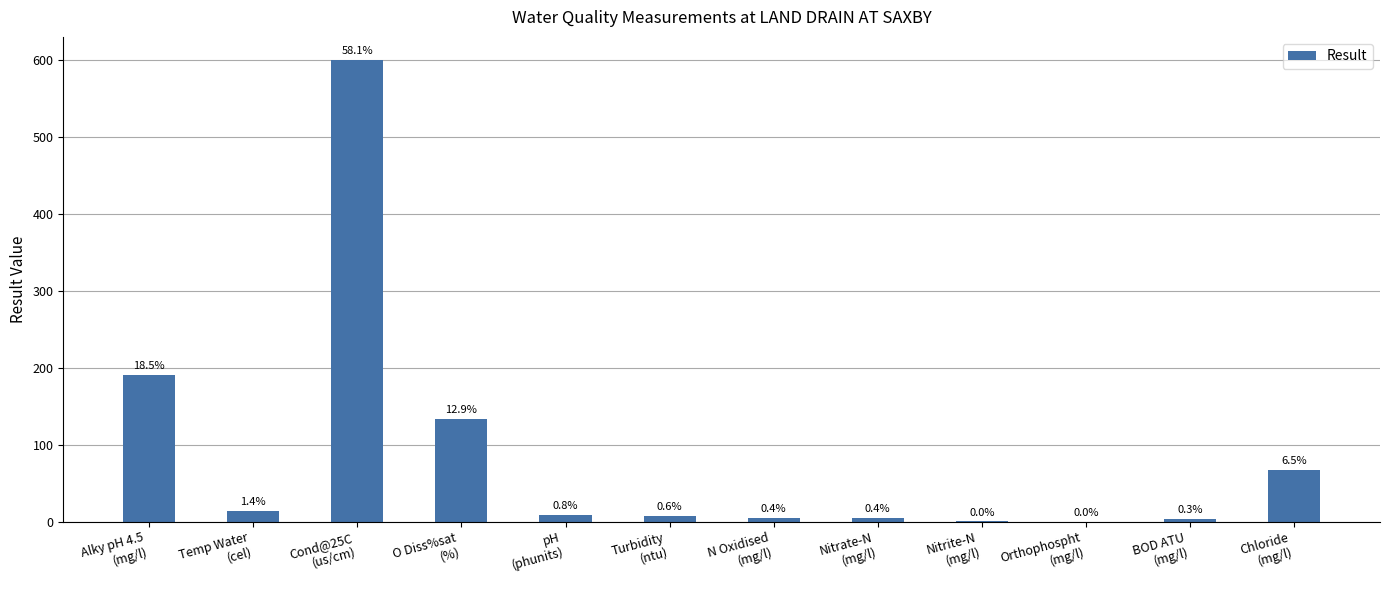

At which label does the data first exceed 8?

Alky pH 4.5
(mg/l)